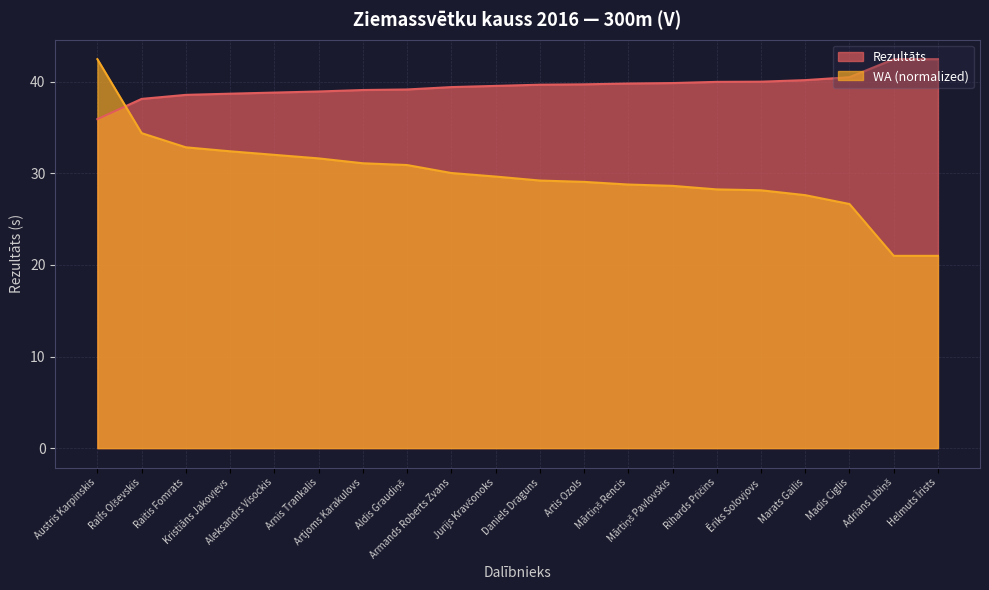

What is the minimum value shown in the chart?

21.0